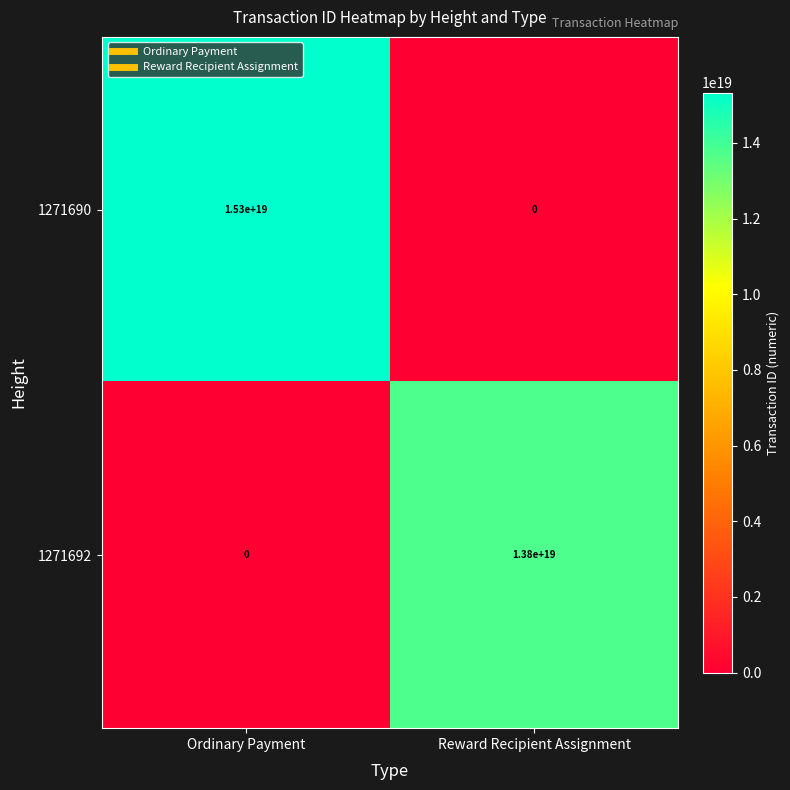

Is the value of 1271690 at Ordinary Payment greater than the value of 1271692 at Ordinary Payment?

Yes